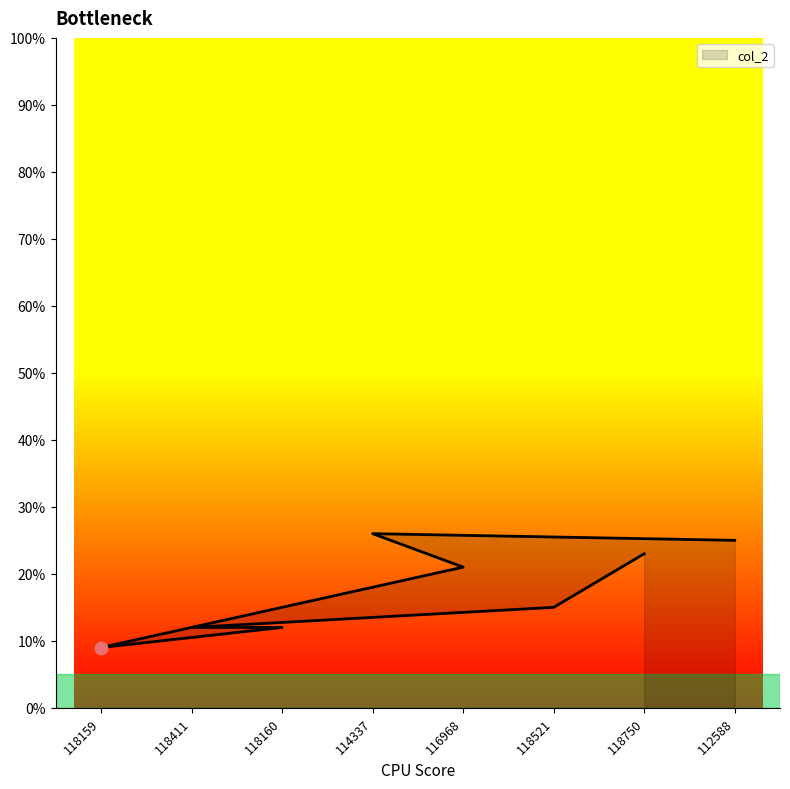

Which has a higher value, 118521 or 118159?

118521